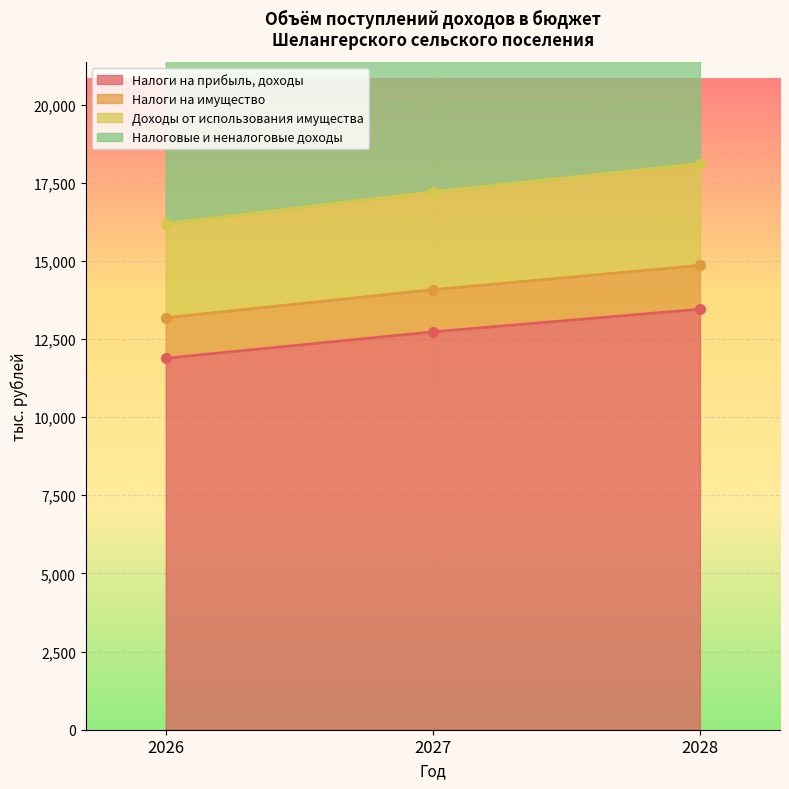

How many categories are shown in the chart?

3